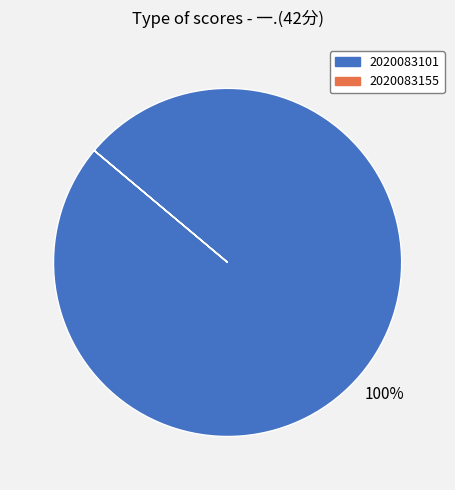

The 2020083101 slice represents 100% of the pie. True or false?

True